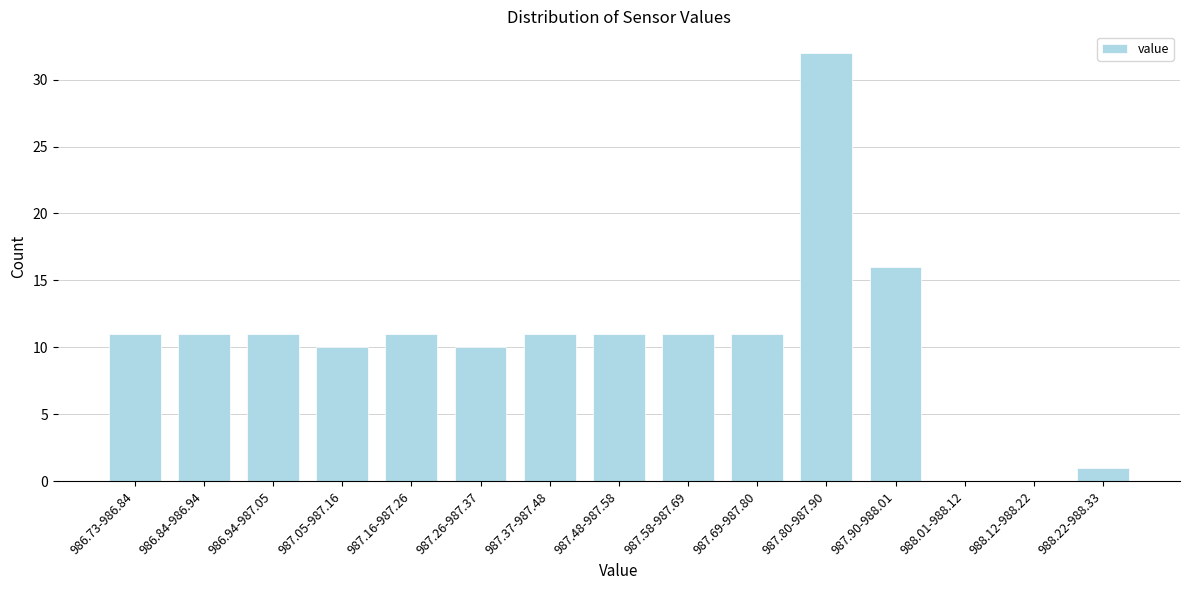

Reading left to right, extract all data points from this chart.

986.73-986.84=11	986.84-986.94=11	986.94-987.05=11	987.05-987.16=10	987.16-987.26=11	987.26-987.37=10	987.37-987.48=11	987.48-987.58=11	987.58-987.69=11	987.69-987.80=11	987.80-987.90=32	987.90-988.01=16	988.01-988.12=0	988.12-988.22=0	988.22-988.33=1